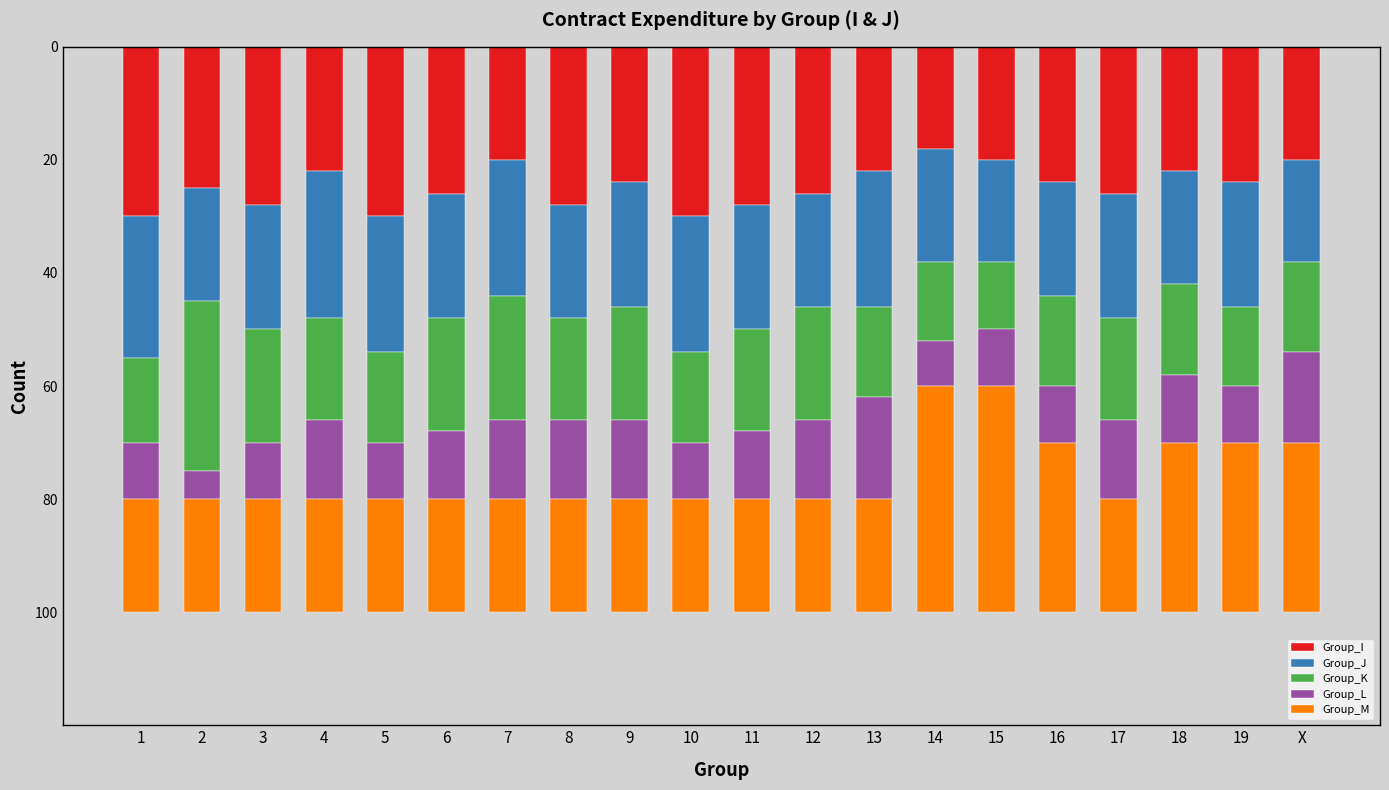

What is the total value across all series at 14?

100